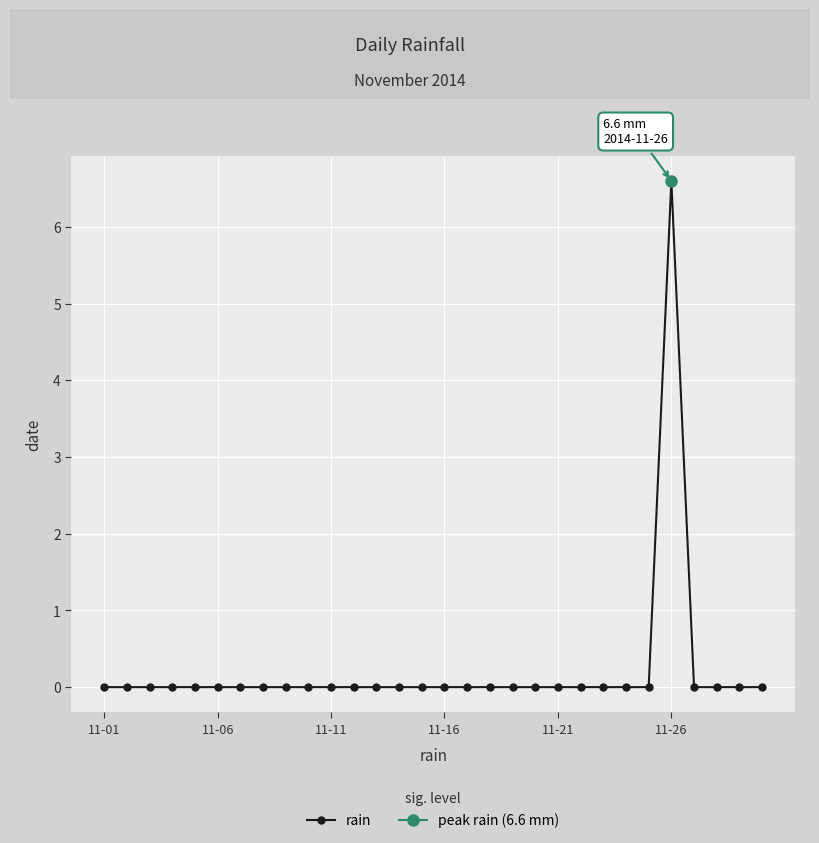

Is it true that the value at 27 is 0.0?

True